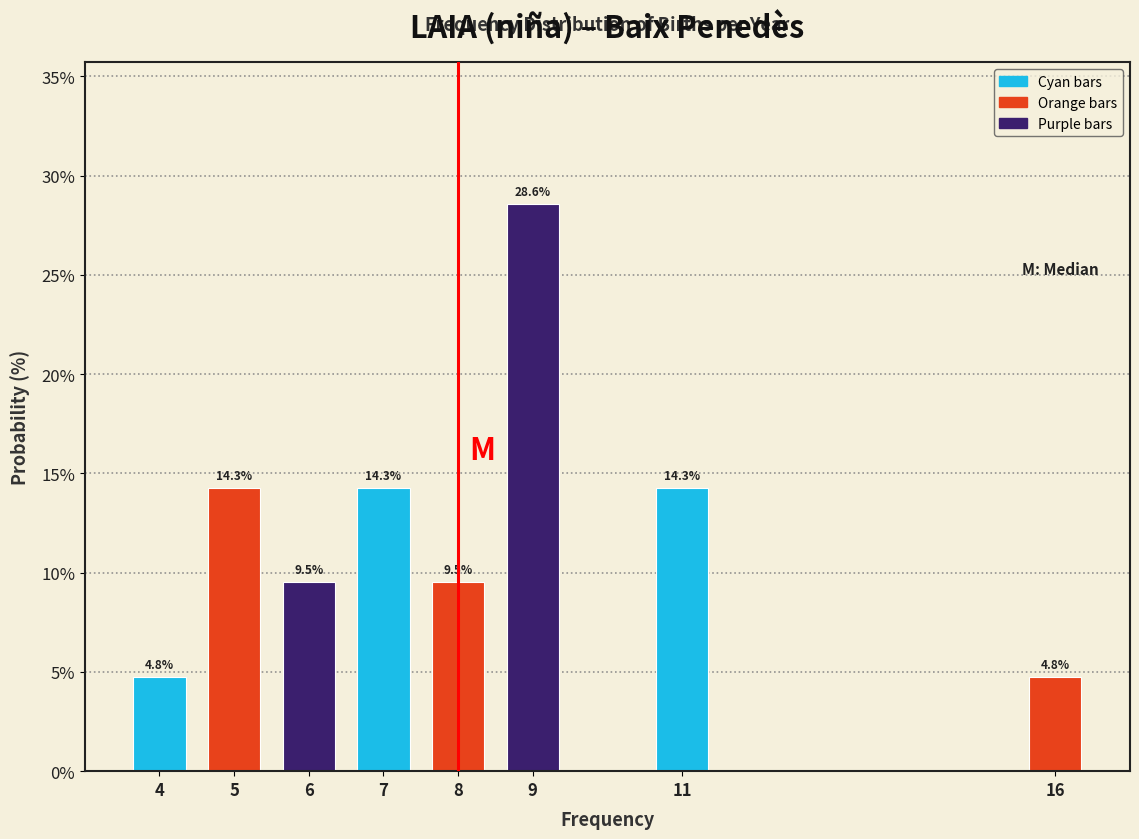

Reading left to right, what are all the values shown in this chart?

4=4.8	5=14.3	6=9.5	7=14.3	8=9.5	9=28.6	11=14.3	16=4.8